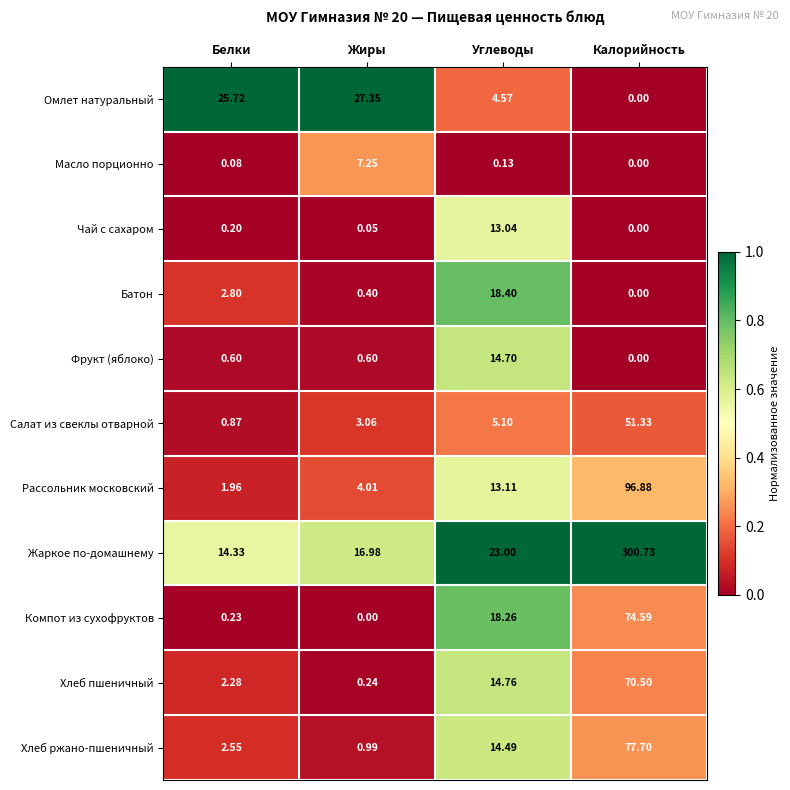

At Углеводы, list the series in order from smallest to largest.

Масло порционно, Омлет натуральный, Салат из свеклы отварной, Чай с сахаром, Рассольник московский, Хлеб ржано-пшеничный, Фрукт (яблоко), Хлеб пшеничный, Компот из сухофруктов, Батон, Жаркое по-домашнему